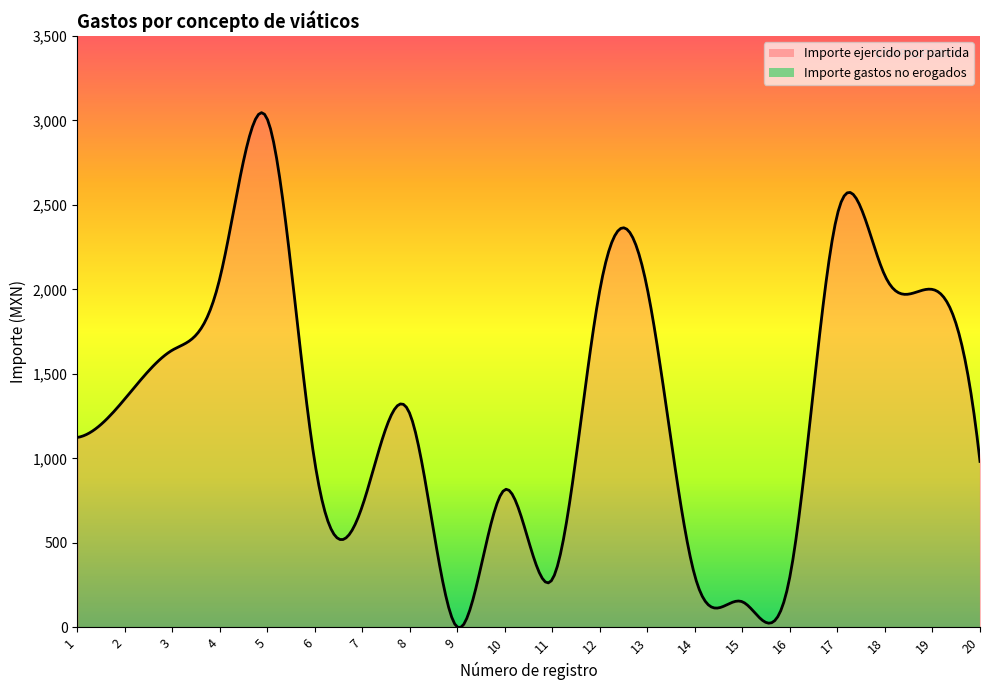

What is the greatest value displayed?

3046.4